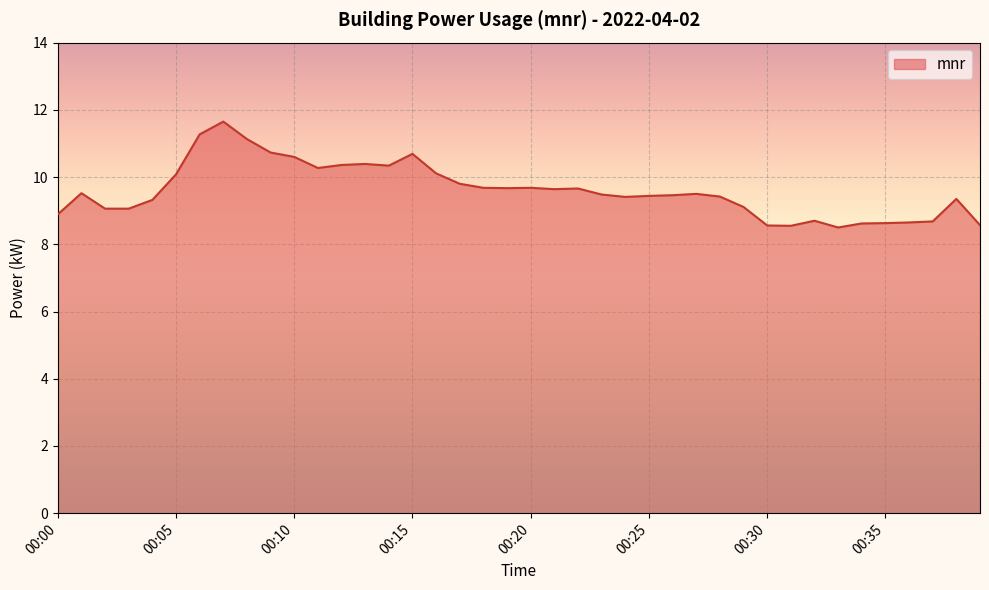

What is the difference between the maximum and second lowest values?

3.1